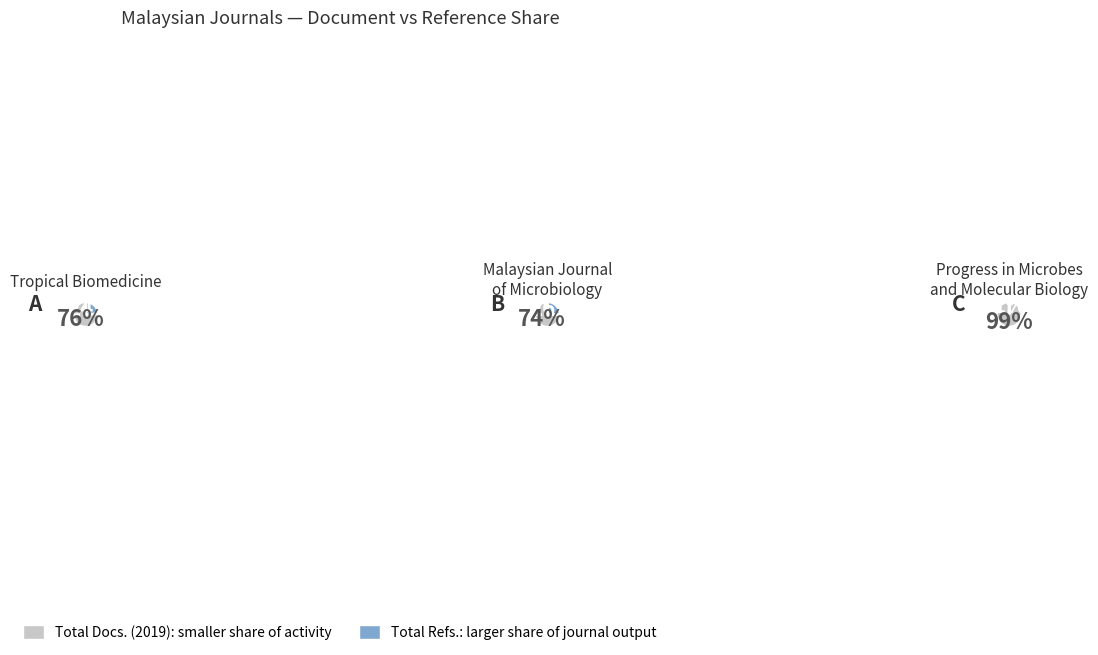

Does Total Docs. (2019) account for over 50% of the chart?

No